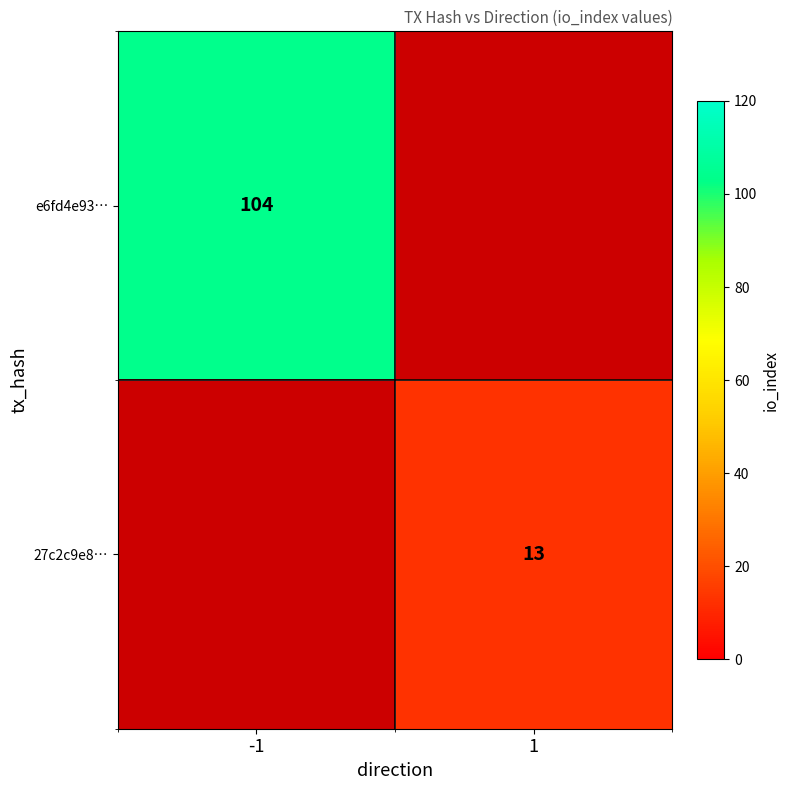

The value of e6fd4e93… at -1 is 187.2. True or false?

False